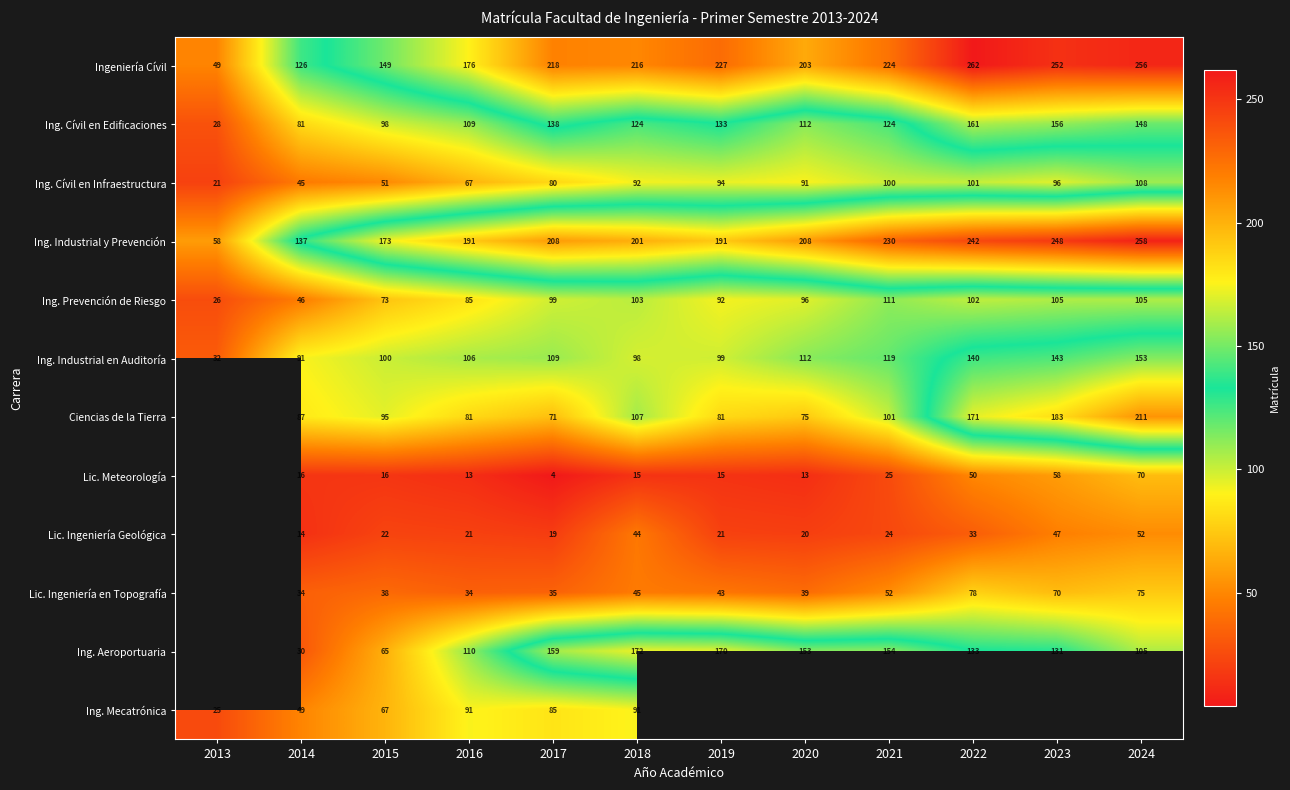

What is the sum of the Lic. Ingeniería en Topografía values at 2016 and 2021?

86